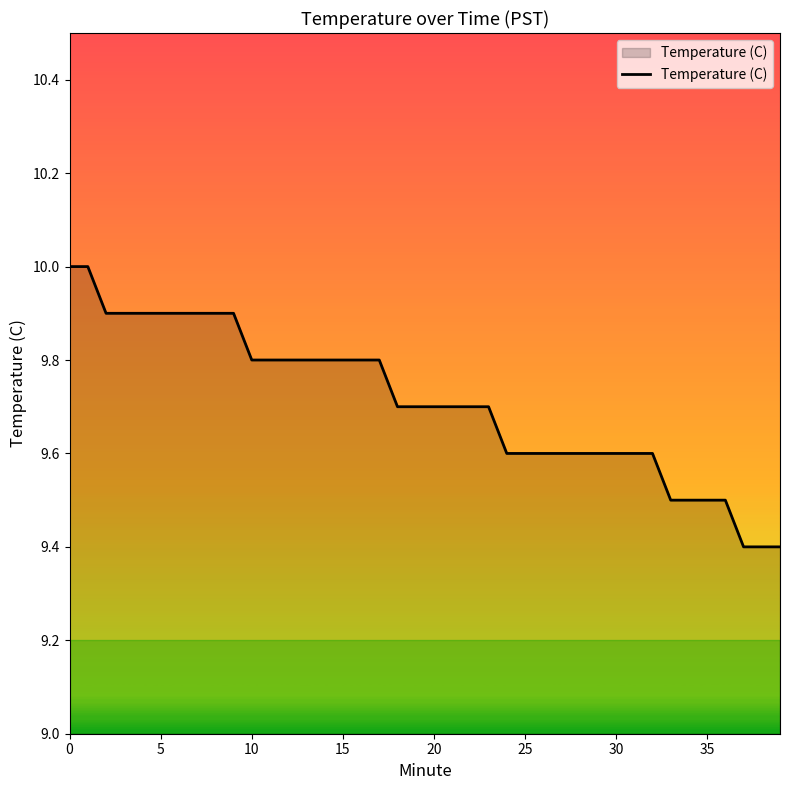

What is the smallest value displayed?

9.4